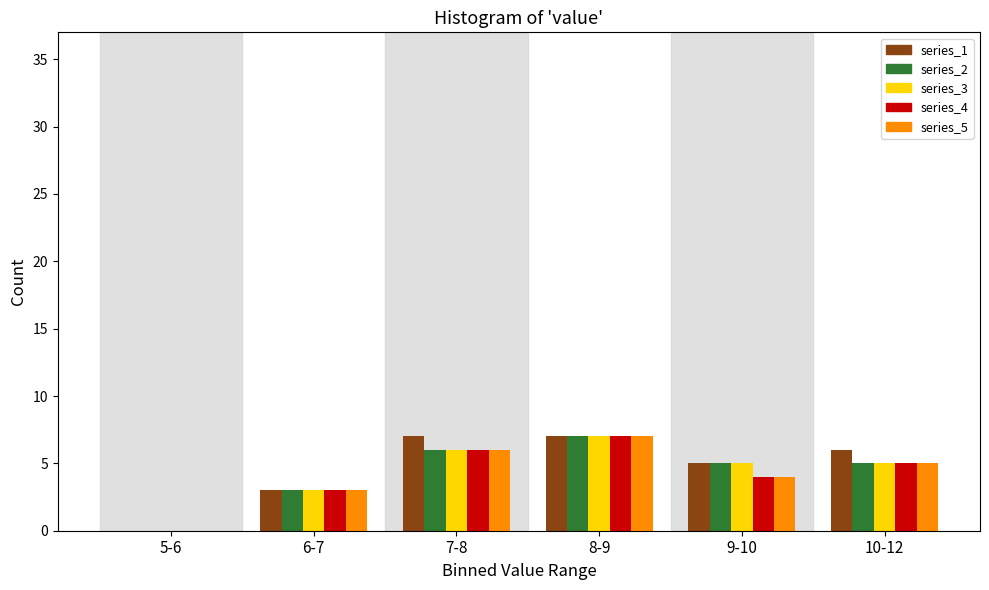

Reading left to right, extract all data points from this chart.

series_1: 5-6=0	6-7=3	7-8=7	8-9=7	9-10=5	10-12=6
series_2: 5-6=0	6-7=3	7-8=6	8-9=7	9-10=5	10-12=5
series_3: 5-6=0	6-7=3	7-8=6	8-9=7	9-10=5	10-12=5
series_4: 5-6=0	6-7=3	7-8=6	8-9=7	9-10=4	10-12=5
series_5: 5-6=0	6-7=3	7-8=6	8-9=7	9-10=4	10-12=5